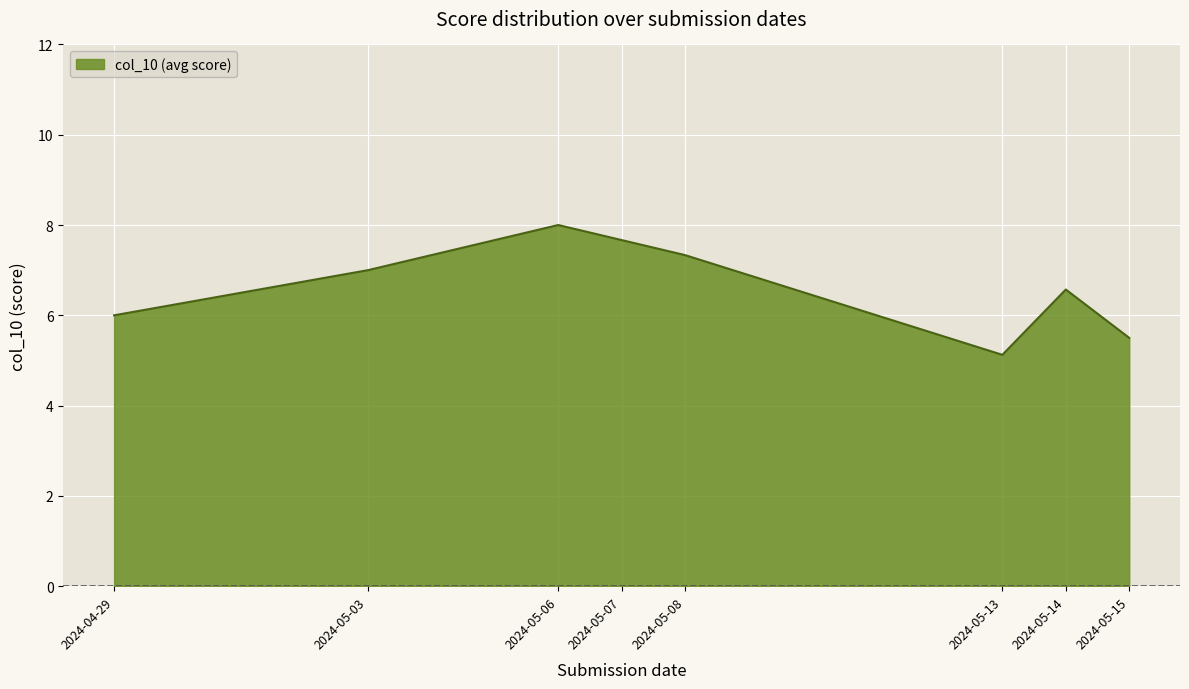

True or false: the data shows 1 at 2024-05-15.

False